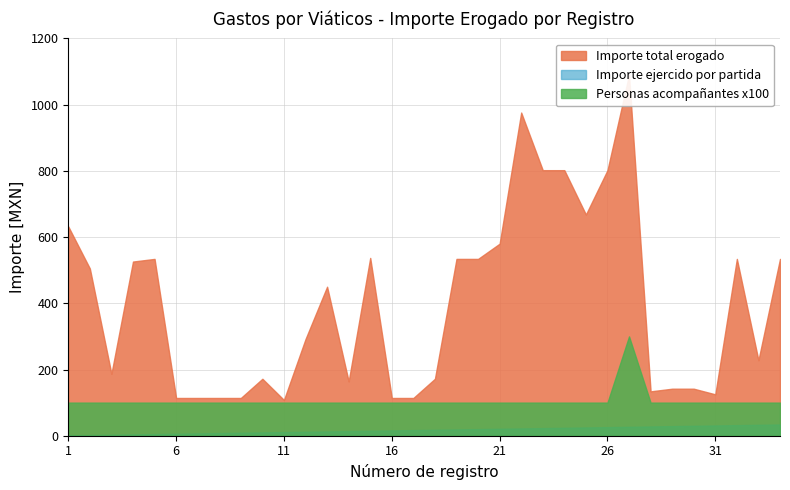

Reading left to right, extract all data points from this chart.

Importe ejercido por partida: 1	2	3	4	5	6	7	8	9	10	11	12	13	14	15	16	17	18	19	20	21	22	23	24	25	26	27	28	29	30	31	32	33	34
Importe total erogado: 632	505	187	526	534	114	114	114	114	172	108	292	450	164	537	114	114	172	534	534	580	976	802	802	668	802	1090	134	142	142	125	534	228	534
Numero de personas acompañantes: 1	1	1	1	1	1	1	1	1	1	1	1	1	1	1	1	1	1	1	1	1	1	1	1	1	1	3	1	1	1	1	1	1	1